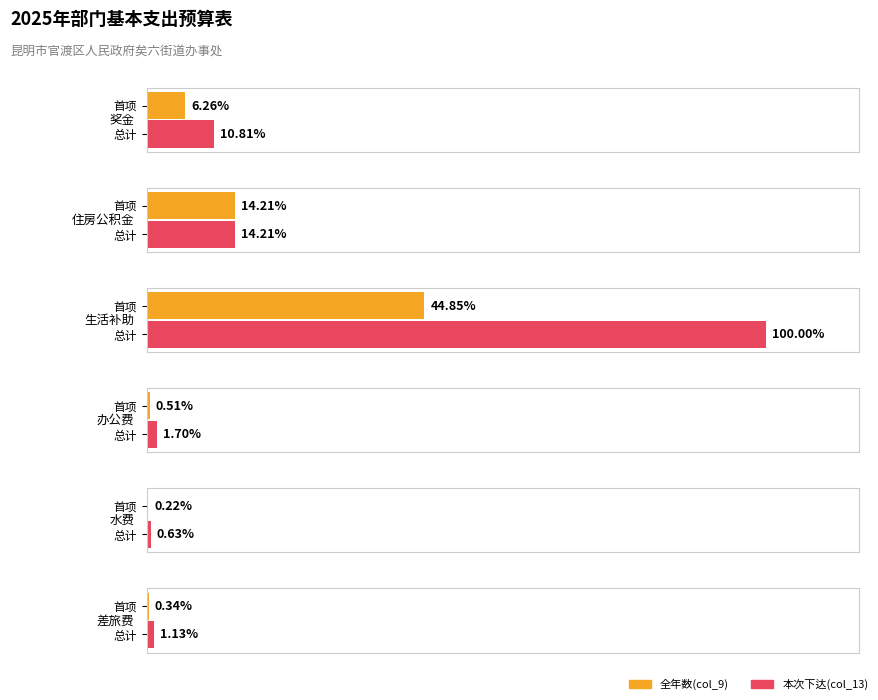

Is the value of 水费 at 奖金 greater than the value of 住房公积金 at 住房公积金?

No